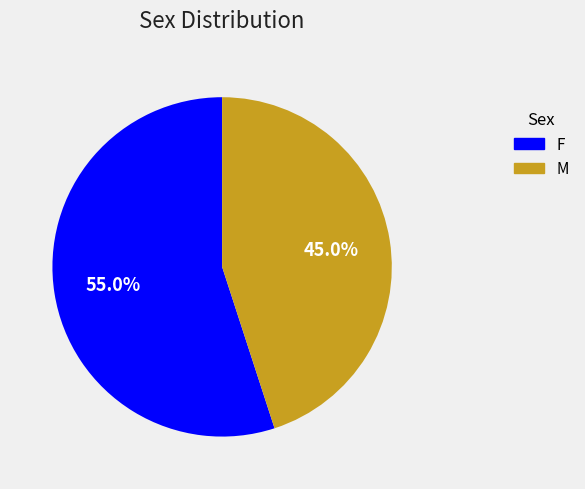

What percentage is the M slice, to the nearest percent?

45%